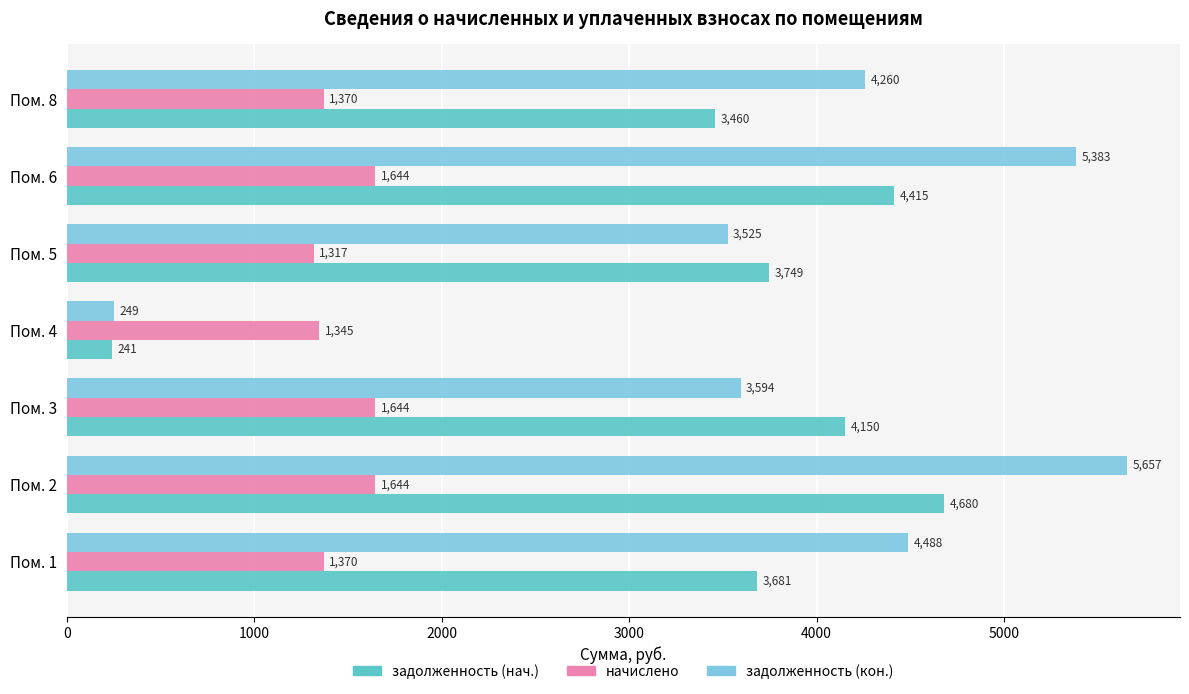

Rank the categories by задолженность (кон.) value from highest to lowest.

Пом. 2, Пом. 6, Пом. 1, Пом. 8, Пом. 3, Пом. 5, Пом. 4